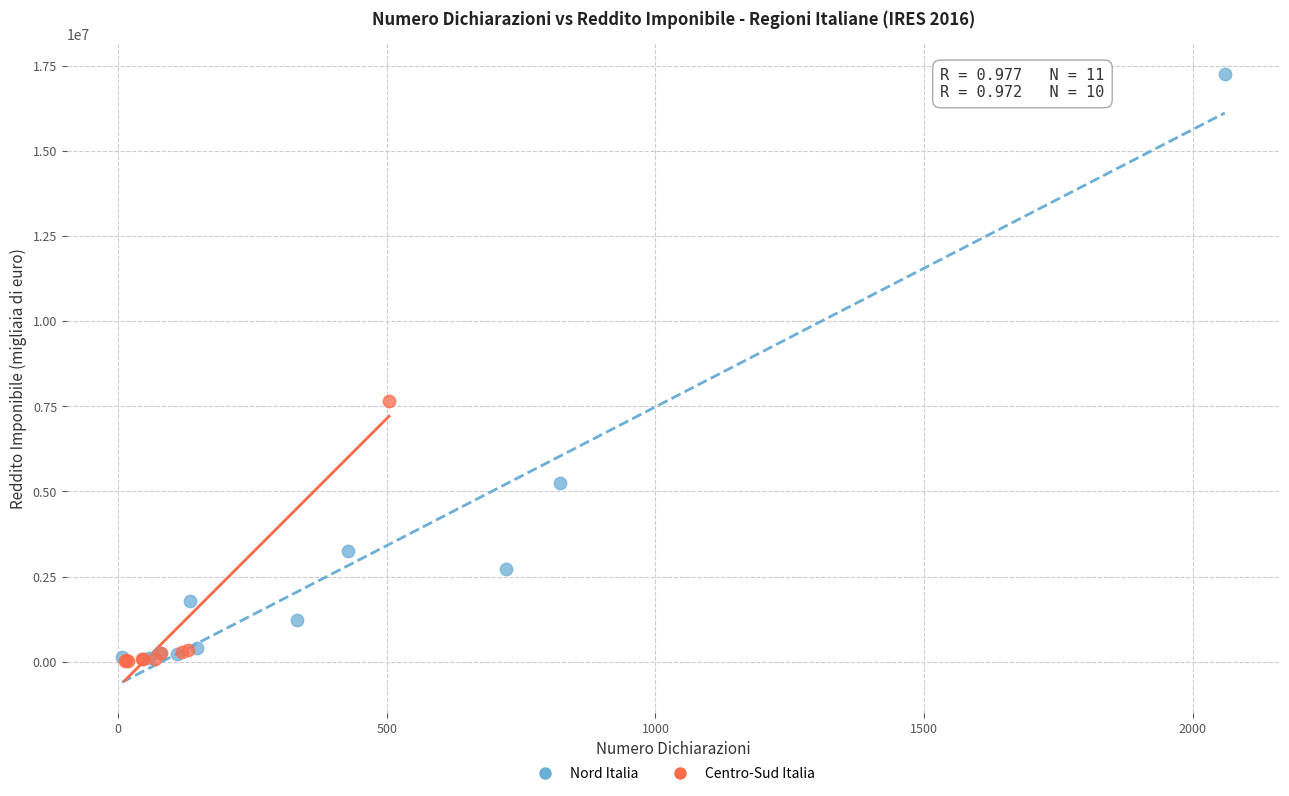

Which series has the widest spread of Y values?

Nord Italia